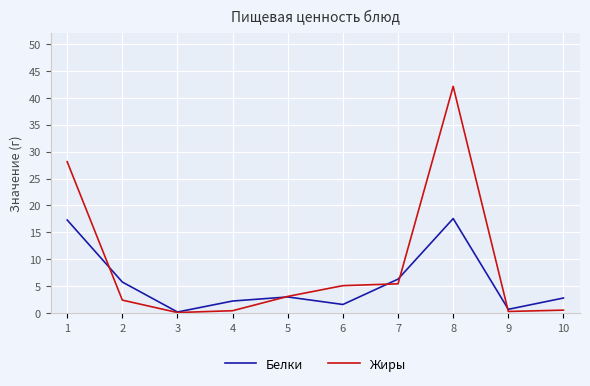

Where does the Жиры series first go above 3?

1